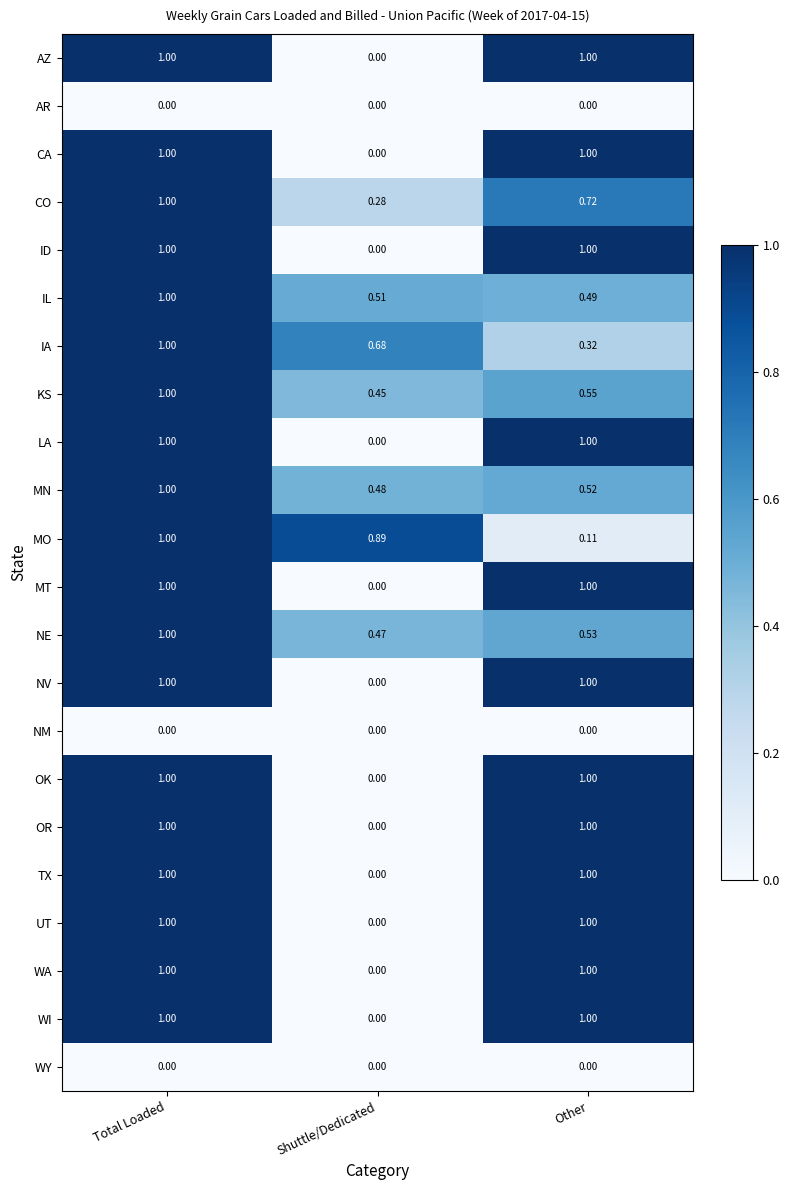

At which label is MT closest to 0?

Shuttle/Dedicated